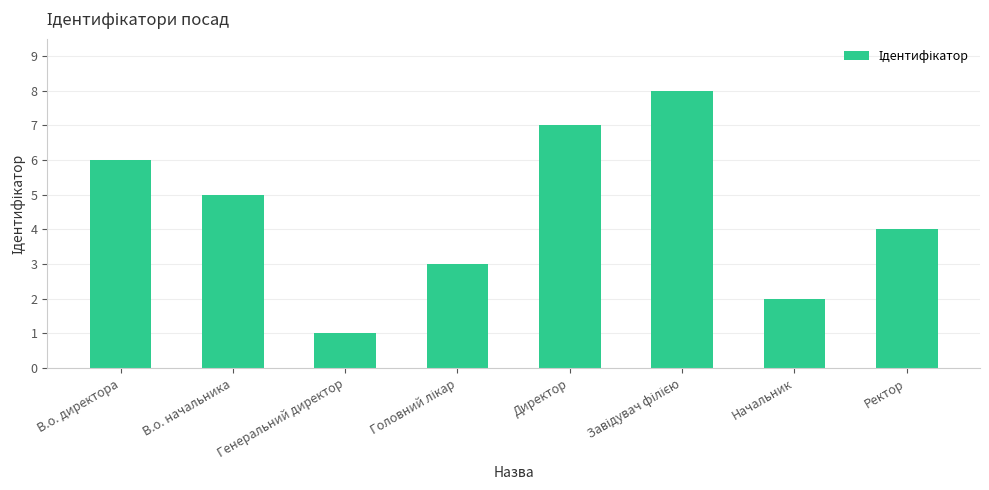

The chart shows a value of 2 at Начальник. True or false?

True